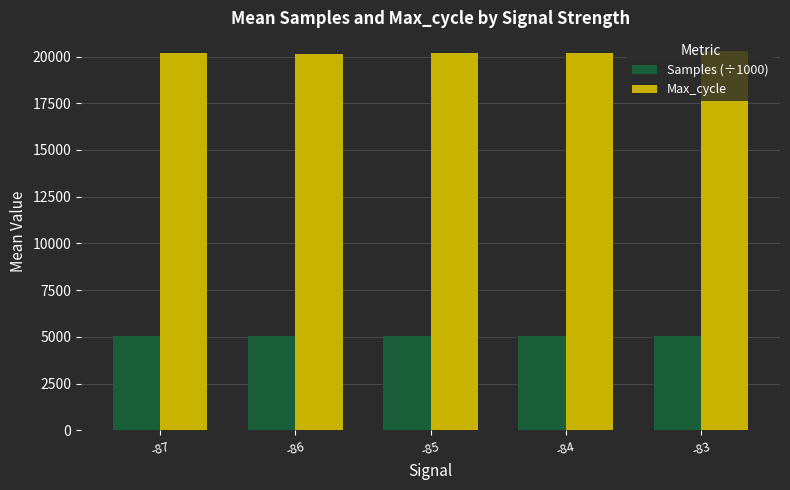

What is the sum of the Max_cycle values at -84 and -85?

40360.5